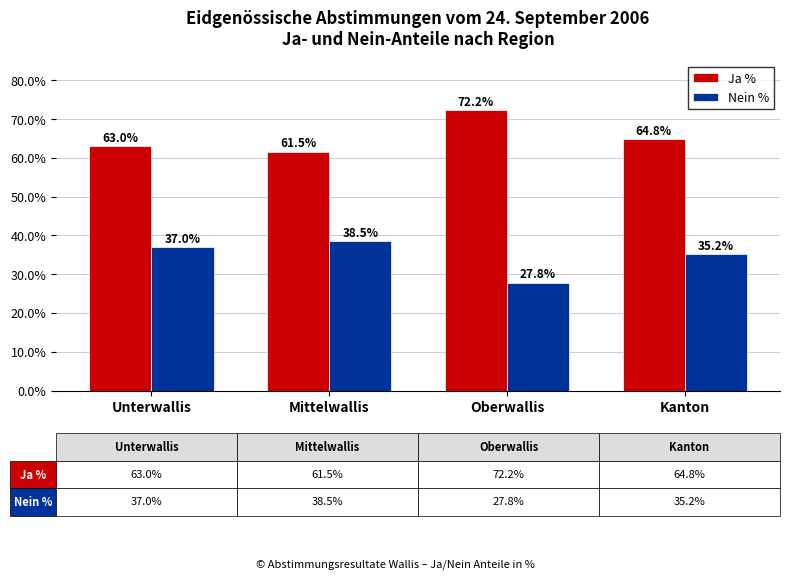

At Unterwallis, list the series in order from smallest to largest.

Nein %, Ja %